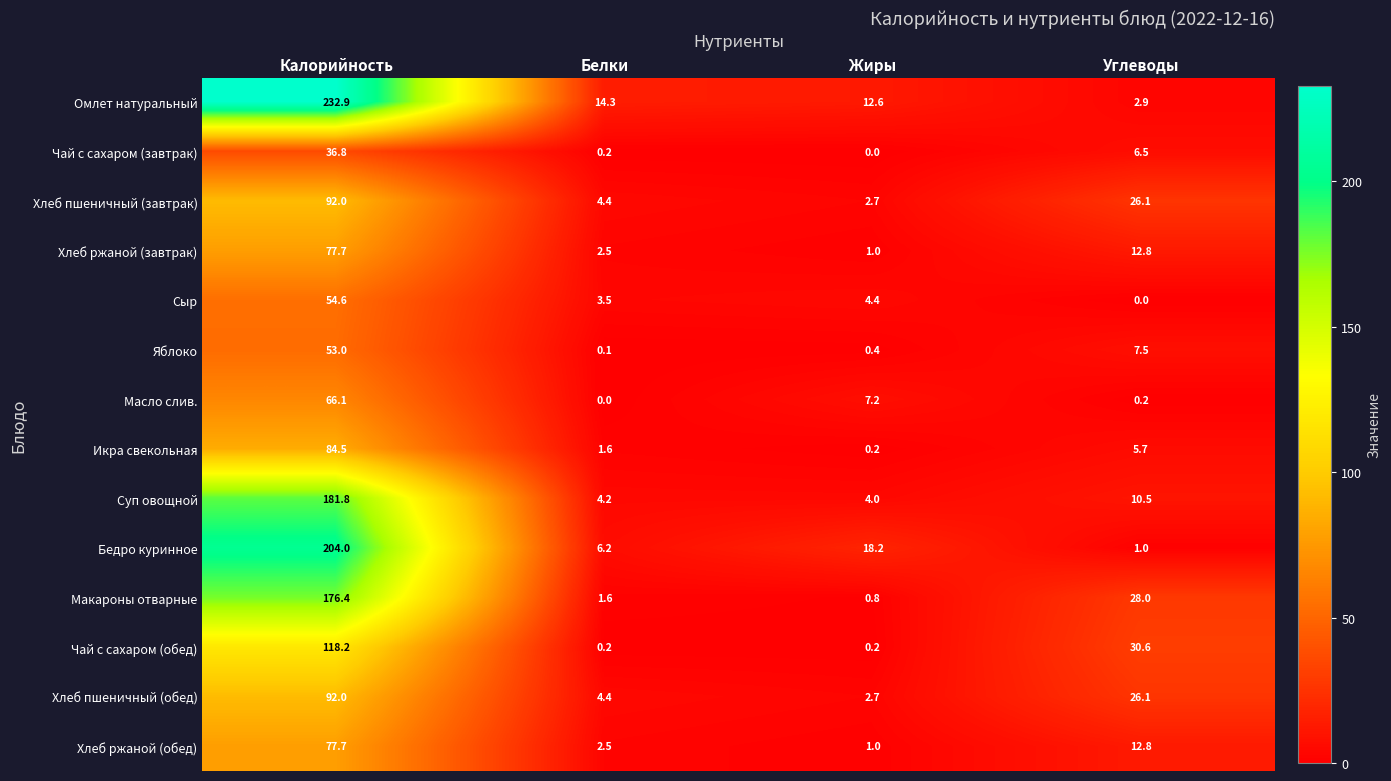

Rank the categories by Икра свекольная value from highest to lowest.

Калорийность, Углеводы, Белки, Жиры